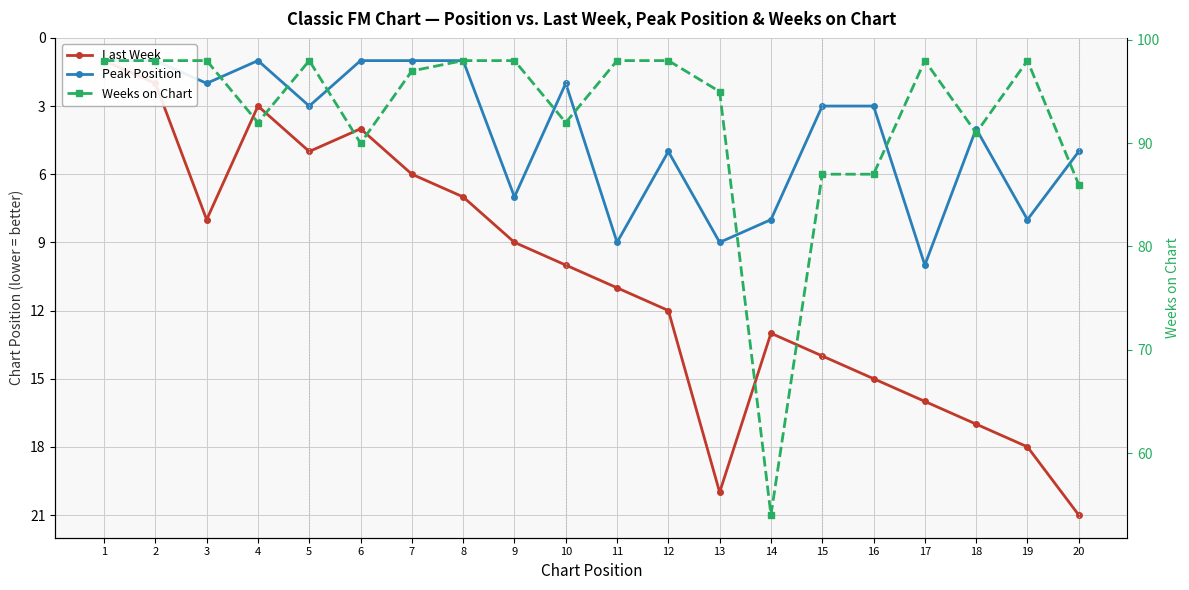

In Last Week, how many points are higher than both neighbors (excluding endpoints)?

3